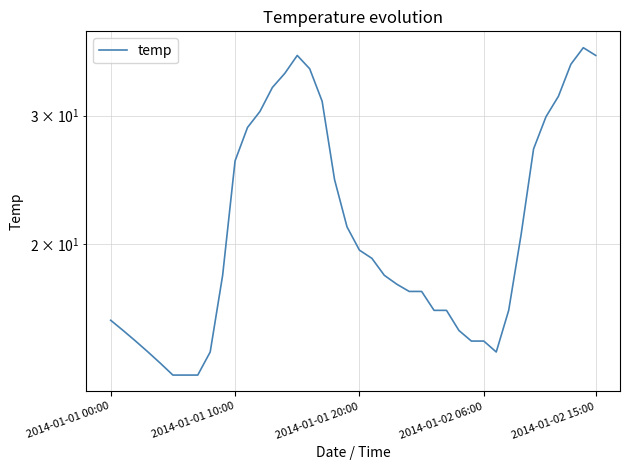

How many points are lower than both their immediate neighbors (excluding endpoints)?

1